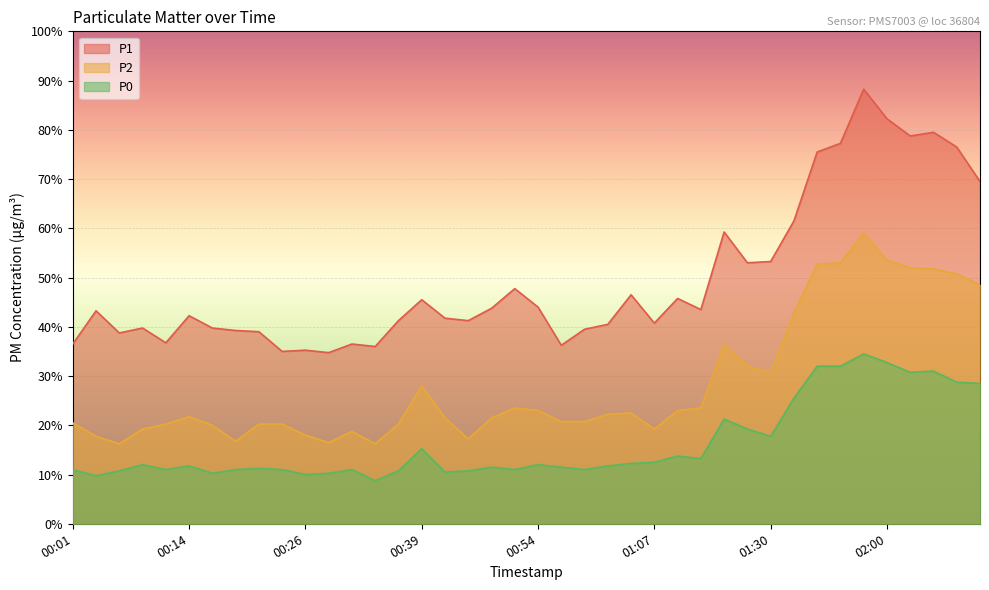

Reading right to left, what are all the values shown in this chart?

P1: 69.5	76.5	79.5	78.8	82.2	88.2	77.2	75.5	61.5	53.2	53.0	59.2	43.5	45.8	40.8	46.5	40.5	39.5	36.2	44.0	47.8	43.8	41.2	41.8	45.5	41.2	36.0	36.5	34.8	35.2	35.0	39.0	39.2	39.8	42.2	36.8	39.8	38.8	43.2	36.5
P2: 48.5	50.8	51.8	52.0	53.5	59.0	53.0	52.8	42.8	30.8	32.0	36.5	23.5	23.0	19.2	22.5	22.2	20.8	20.8	23.0	23.5	21.5	17.2	21.5	28.0	20.2	16.2	18.8	16.5	18.0	20.2	20.2	16.8	20.0	21.8	20.2	19.2	16.2	17.8	20.5
P0: 28.5	28.8	31.0	30.8	32.8	34.5	32.0	32.0	25.5	17.8	19.2	21.2	13.2	13.8	12.5	12.2	11.8	11.0	11.5	12.0	11.0	11.5	10.8	10.5	15.2	10.8	8.8	11.0	10.2	10.0	11.0	11.2	11.0	10.2	11.8	11.0	12.0	10.8	9.8	11.0